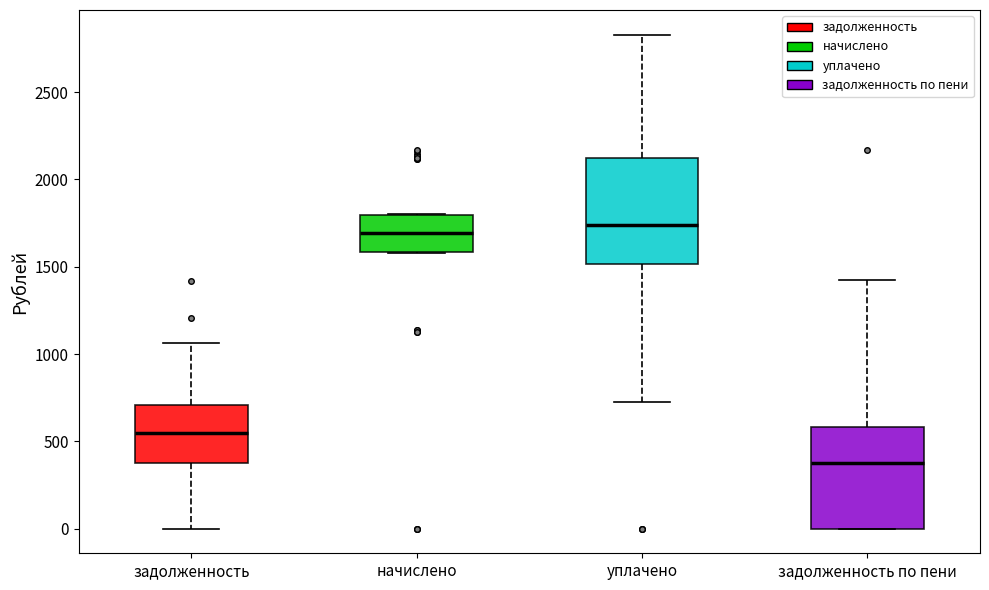

Where is the lower edge of the box for задолженность по пени on the y-axis? The values are not printed on the chart, so give them approximately, as read against the axis.

0